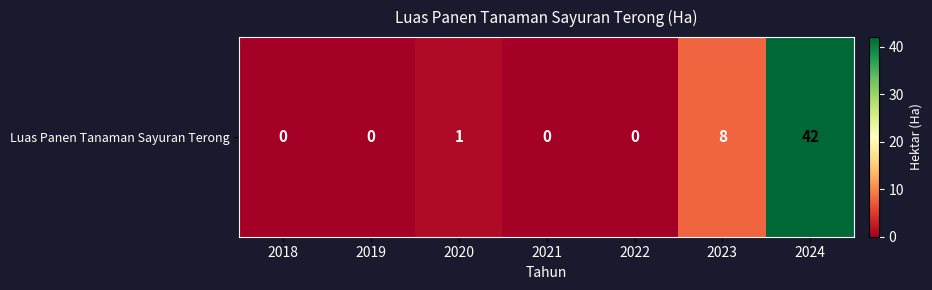

What is the difference between the maximum and minimum values?

42